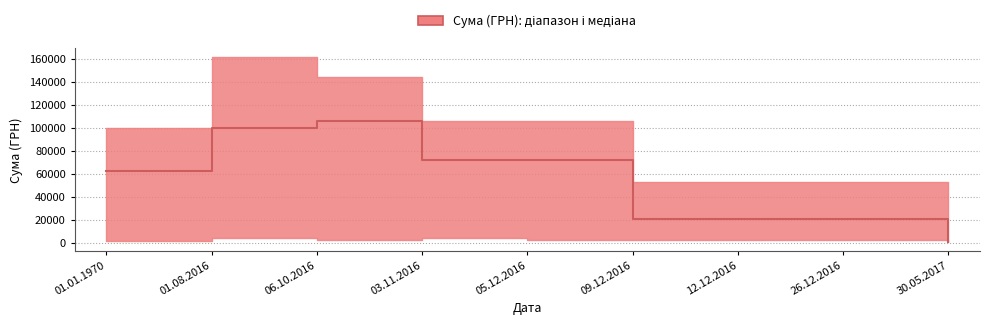

What is the maximum value shown in the chart?

106070.1